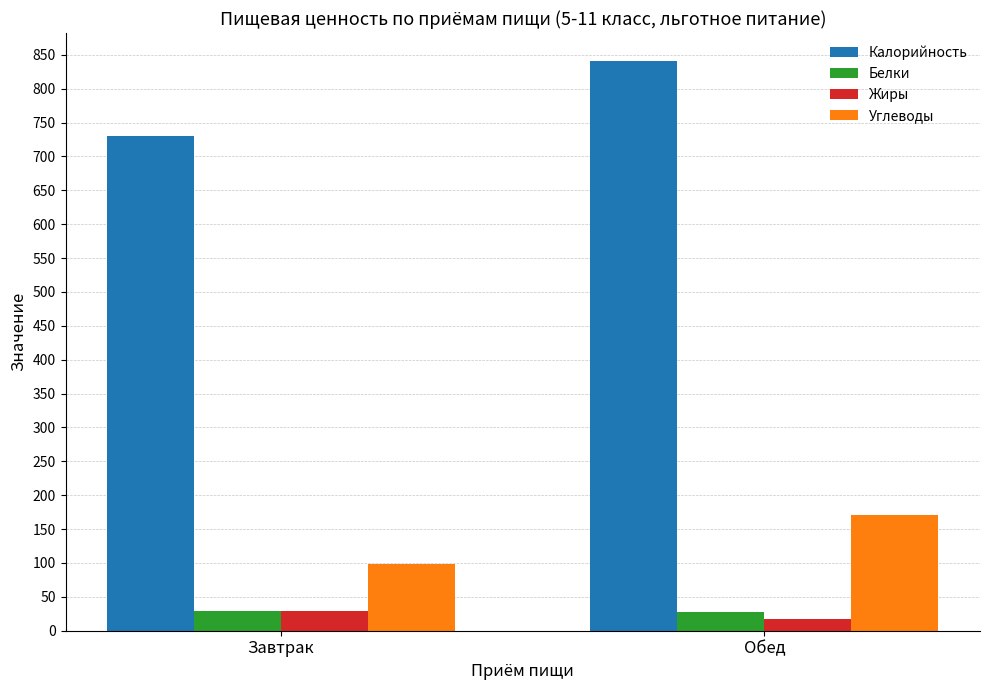

What is the spread (max minus min) of values at Завтрак?

702.0